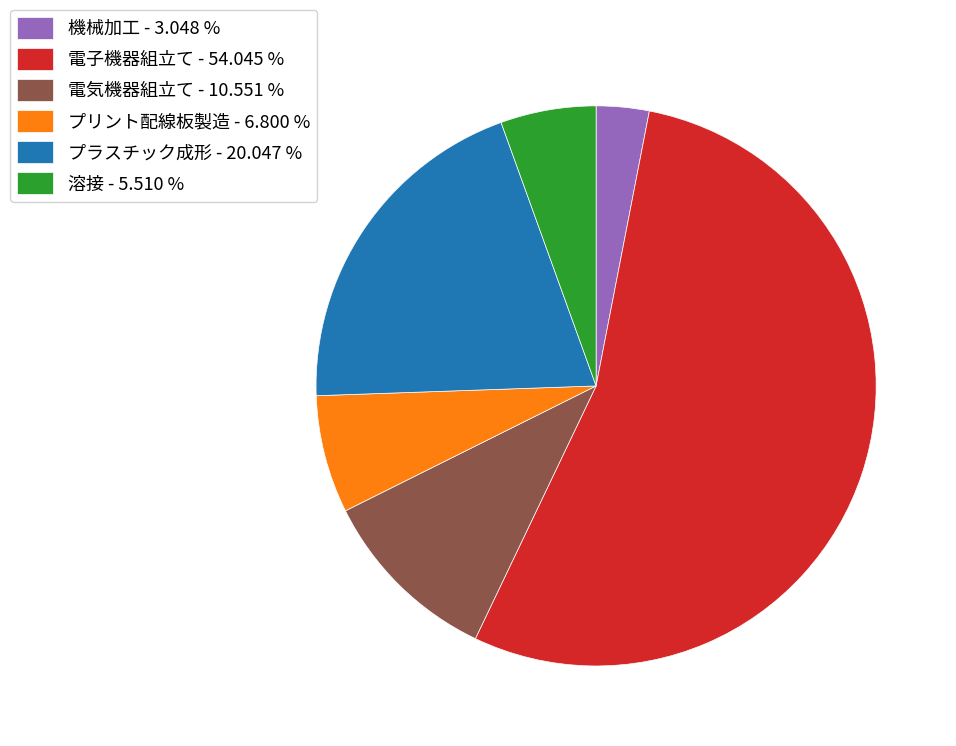

Count the number of slices in the pie.

6